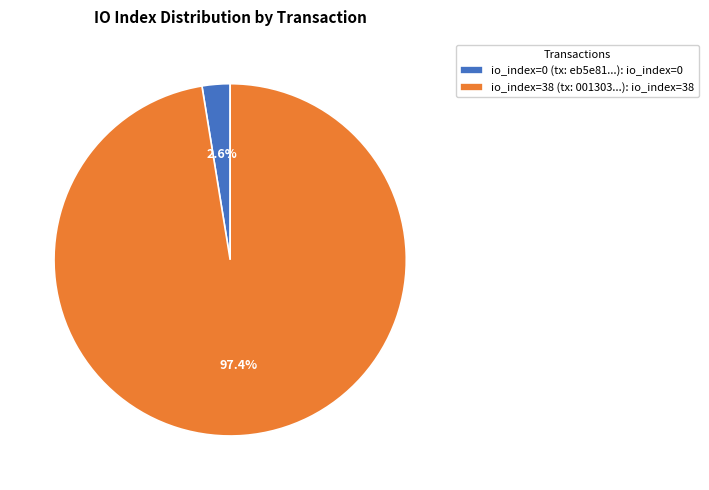

Is there any slice that represents more than half of the pie?

Yes